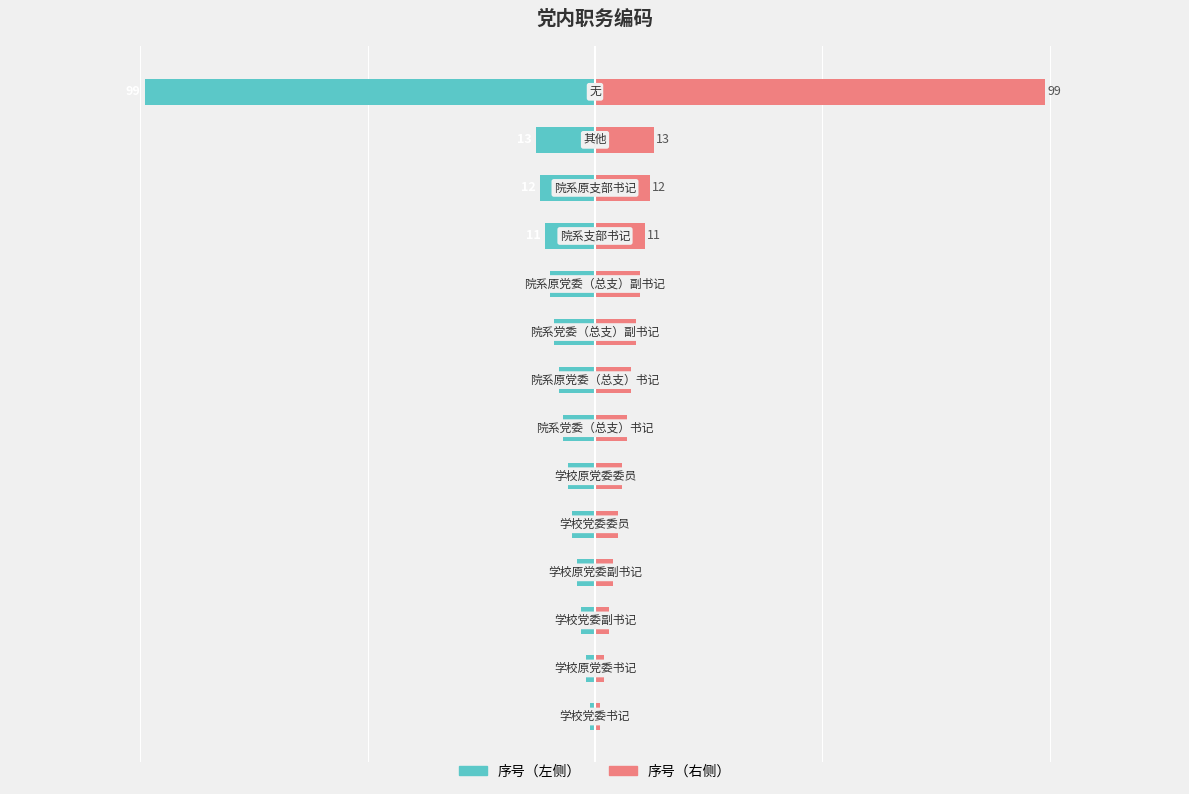

Reading left to right, what are all the values shown in this chart?

序号（左）: -1	-2	-3	-4	-5	-6	-7	-8	-9	-10	-11	-12	-13	-99
序号（右）: 1	2	3	4	5	6	7	8	9	10	11	12	13	99